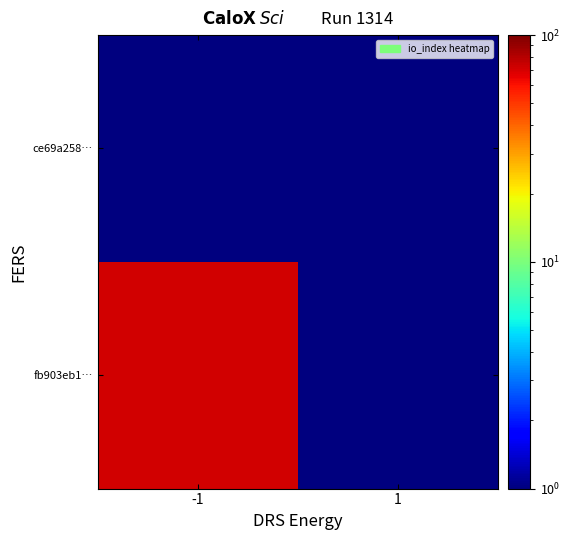

At how many categories does at least one series exceed 45?

1